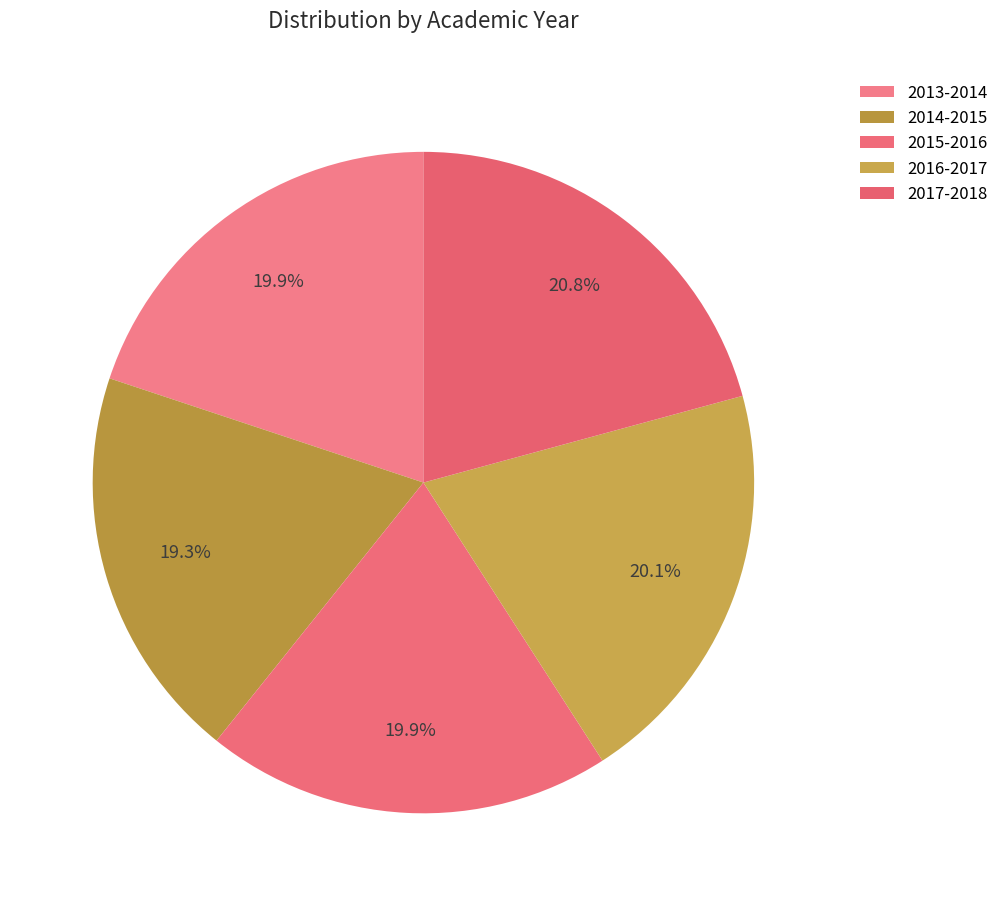

Does any single category account for the majority?

No